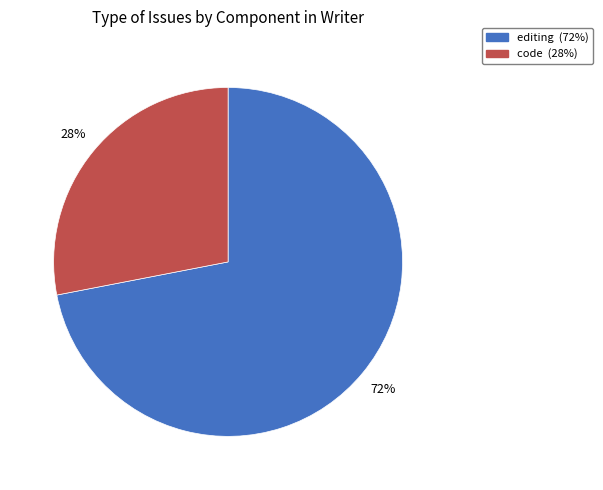

Combined, do editing and code account for over 50%?

Yes